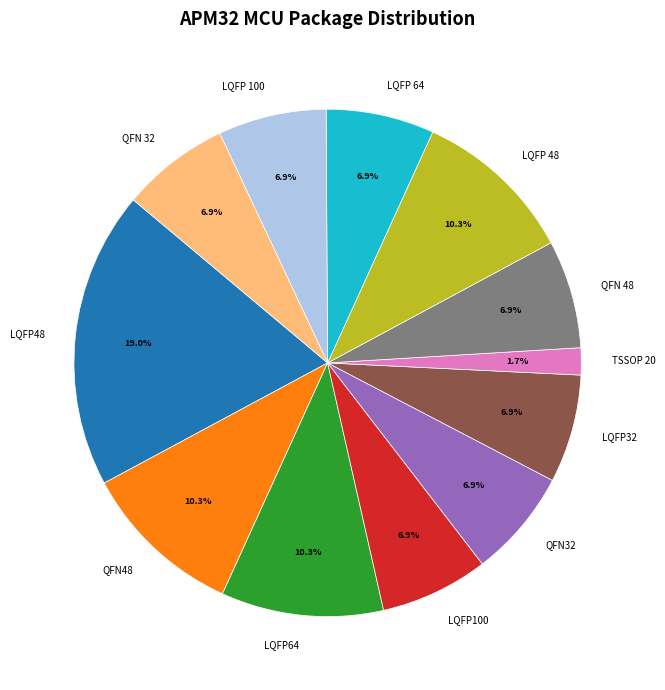

What is the ratio of the value at LQFP48 to the value at QFN48?

1.8